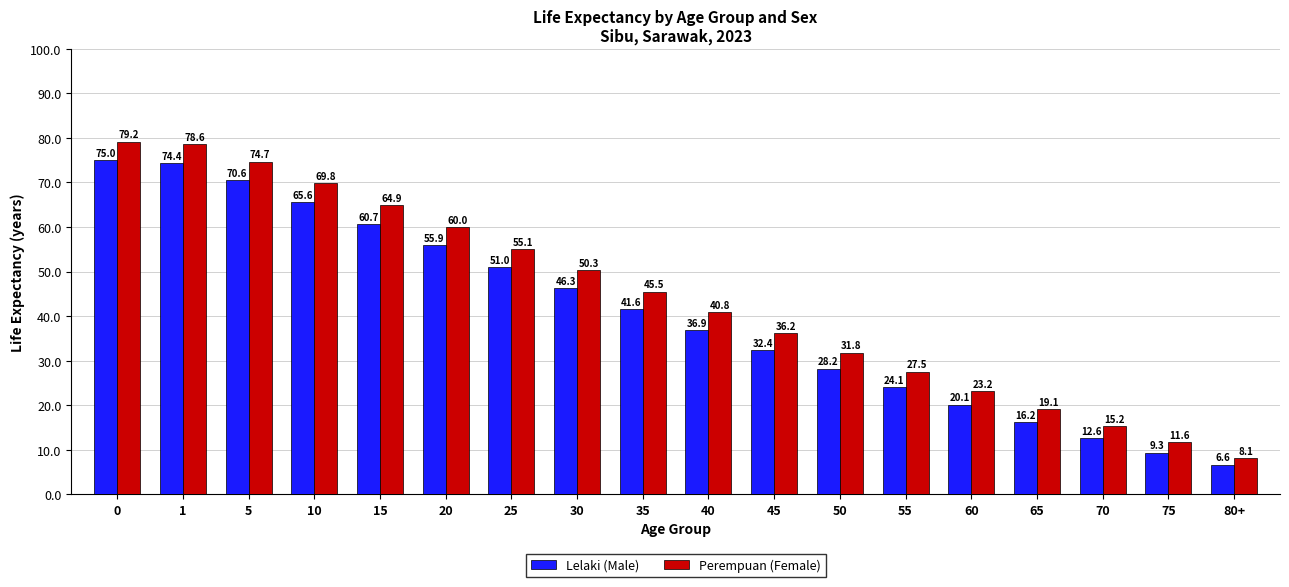

What is the difference between the highest and lowest values at 65?

2.9